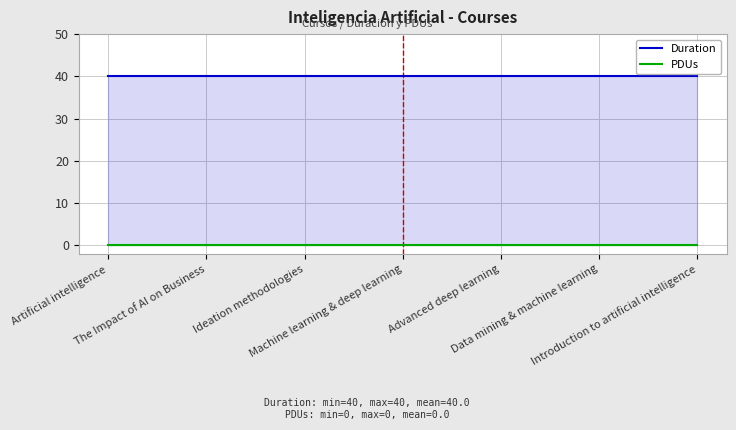

What is the maximum value shown in the chart?

40